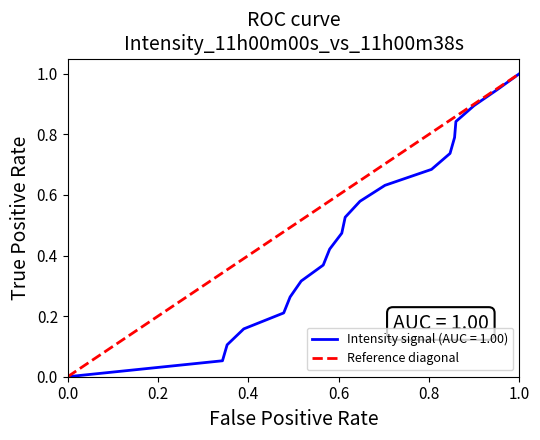

True or false: the data shows 0 at 0.0.

True